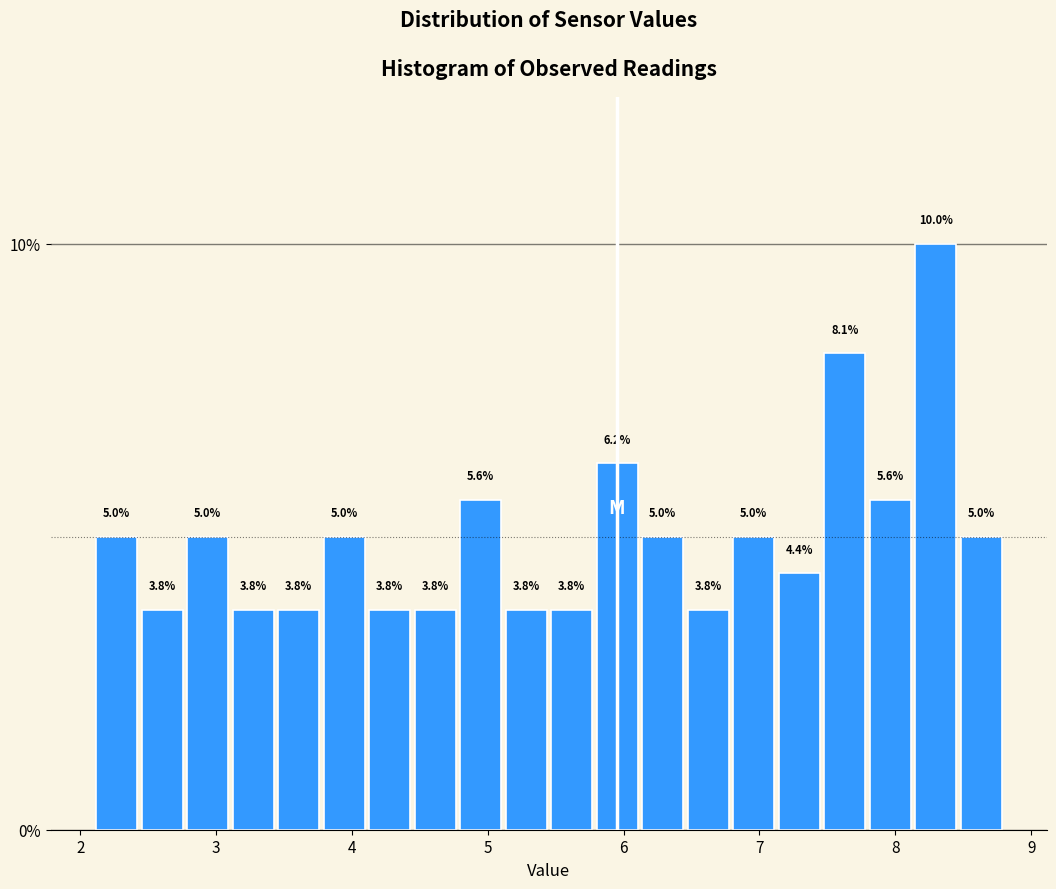

Read against the x-axis, roughly where is the centre of the tallest bar?

8.3